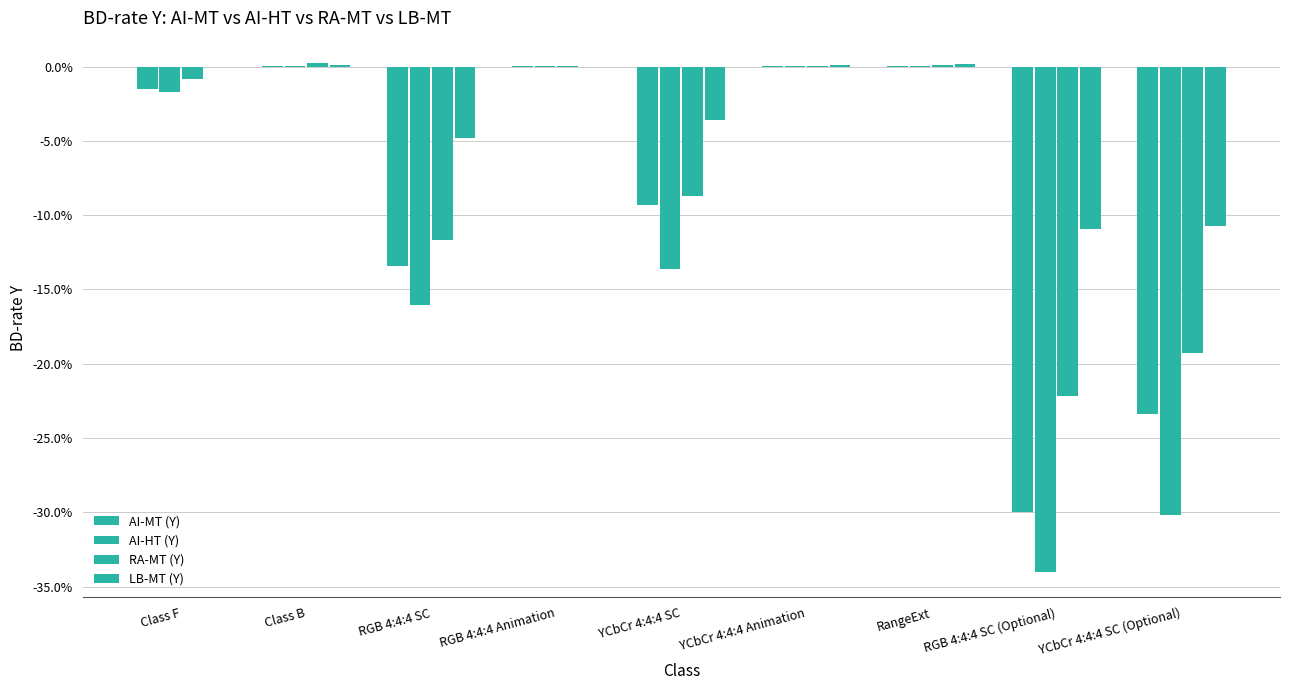

Are the bars grouped side by side (vs. stacked)?

Yes